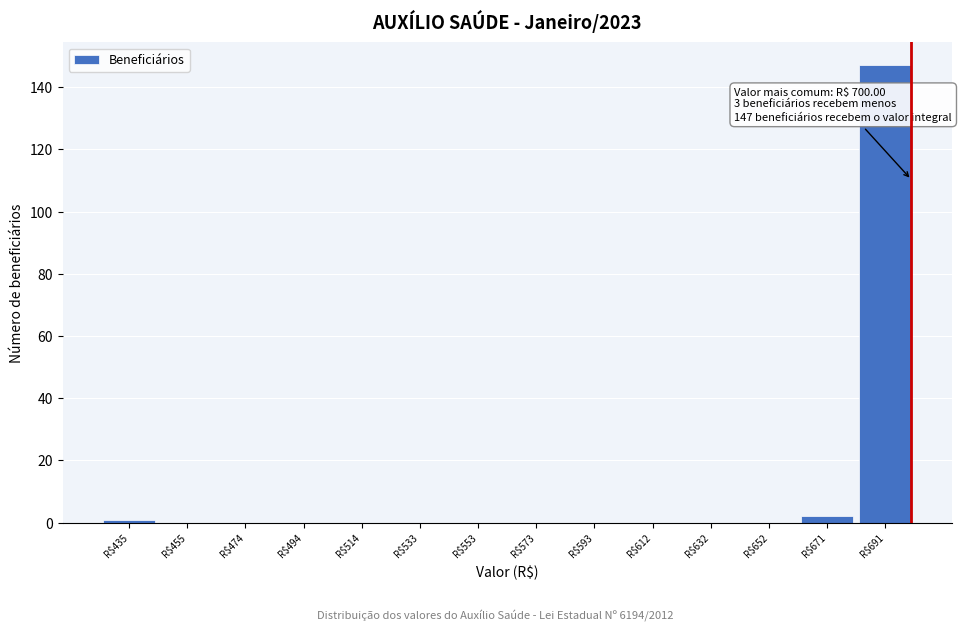

Over which range of the x-axis is the bar tallest?

682 to 702